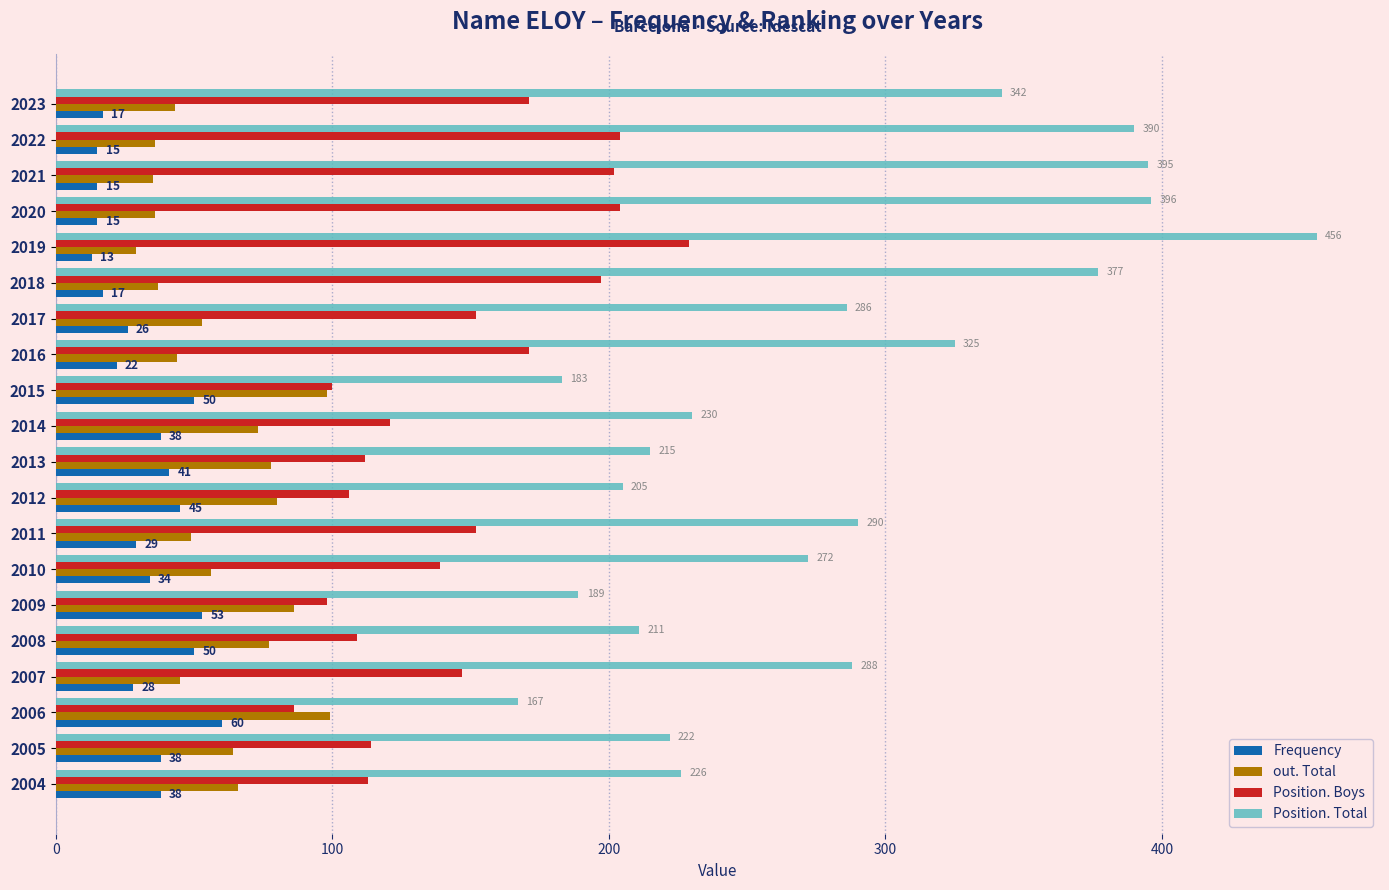

Which series has the largest range (max minus min)?

Position. Total